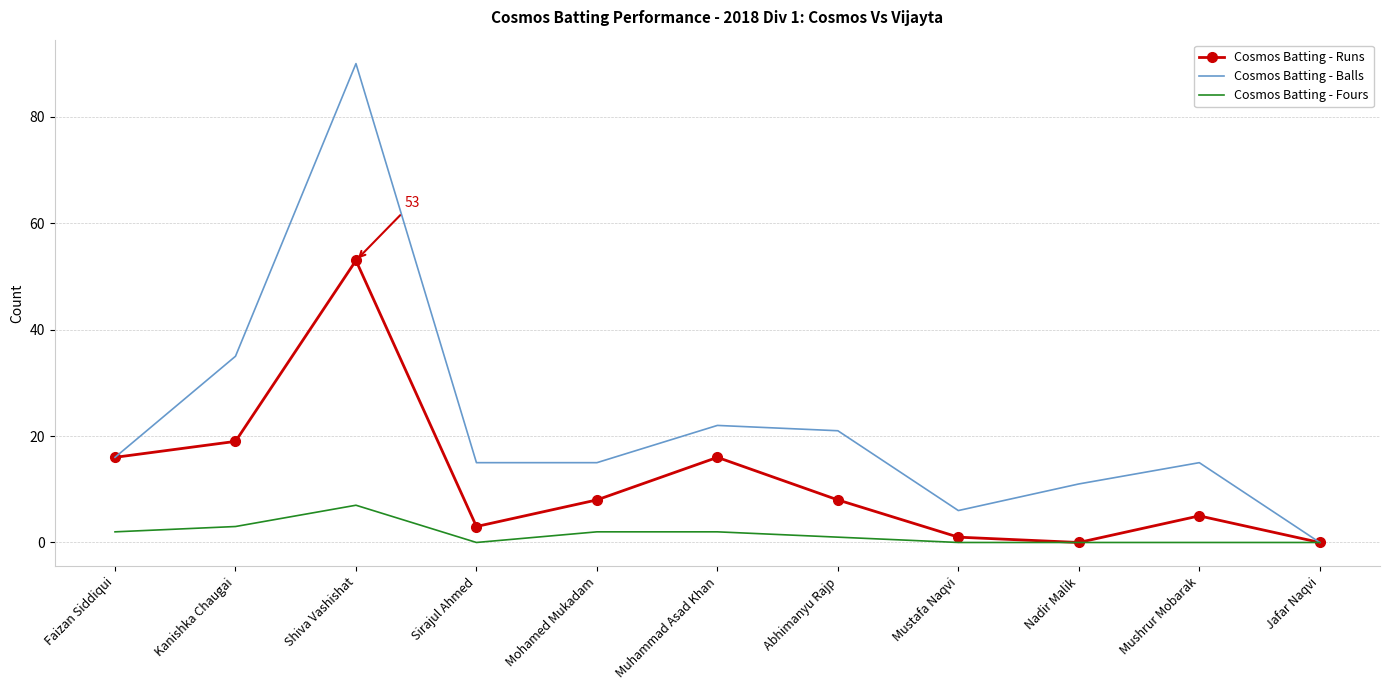

At which category does Cosmos Batting - Runs reach its first local peak?

Shiva Vashishat